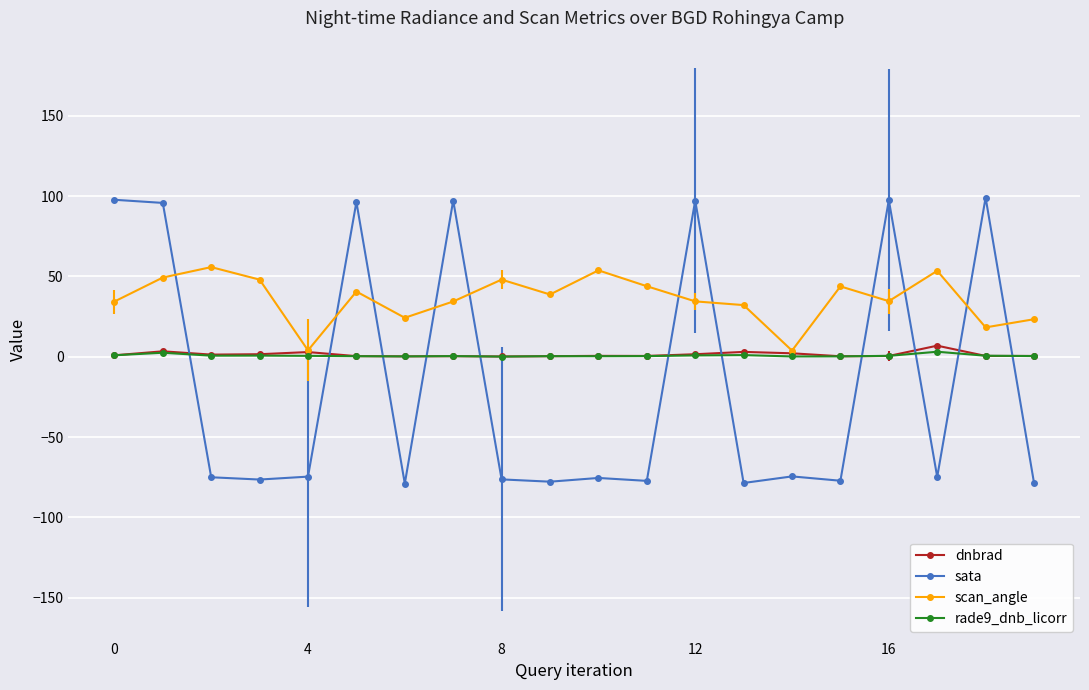

What is the average value of the sata series?

-15.7